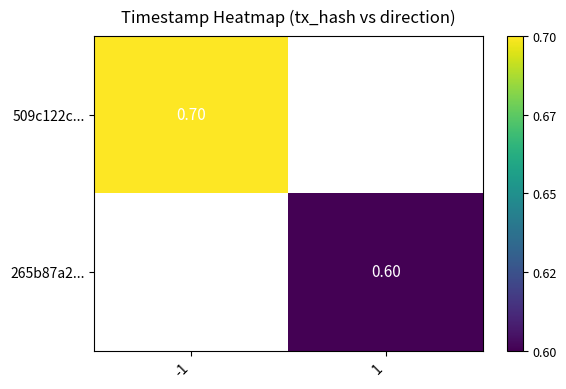

Is the value of 265b87a2... at 1 greater than the value of 509c122c... at -1?

No